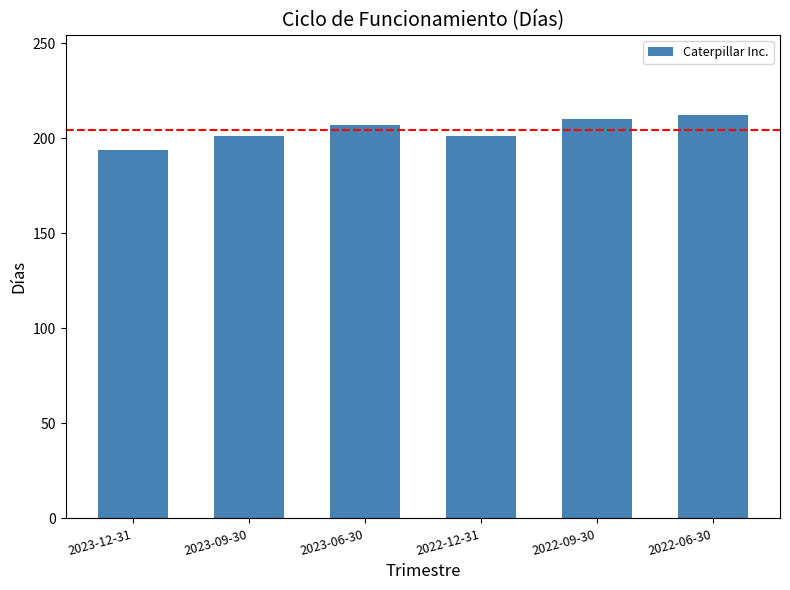

Is it true that the value at 2022-09-30 is 361?

False